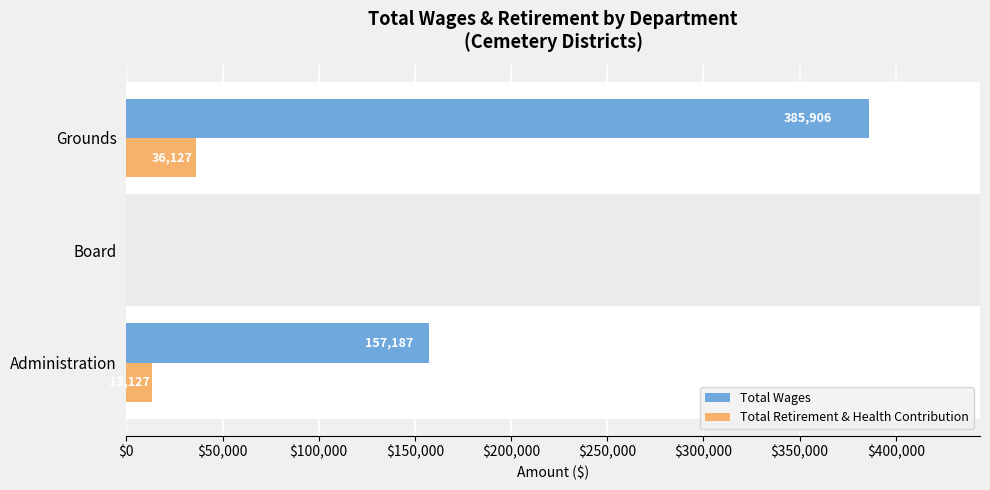

Which series changed the most between Administration and Grounds?

Total Wages